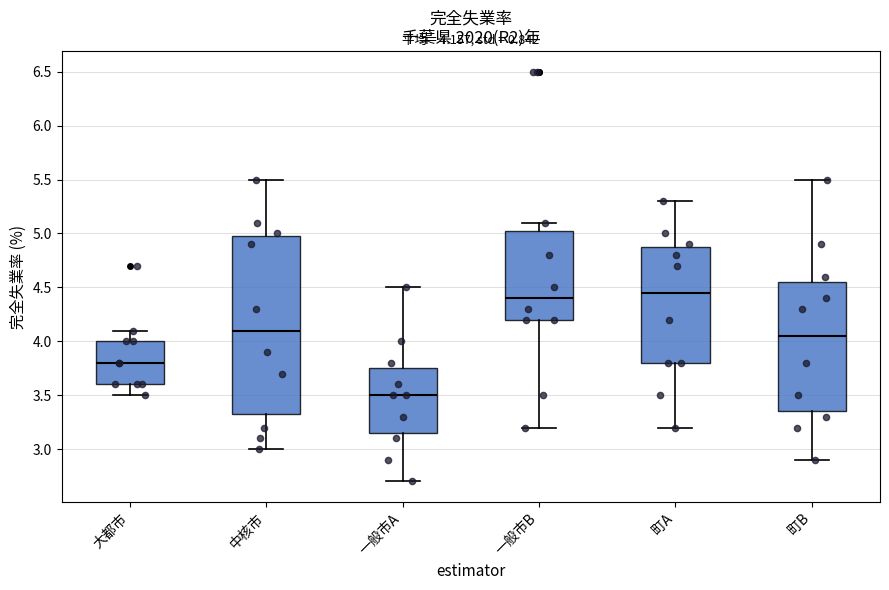

Which box is the tallest, from its lower edge to its upper edge?

中核市